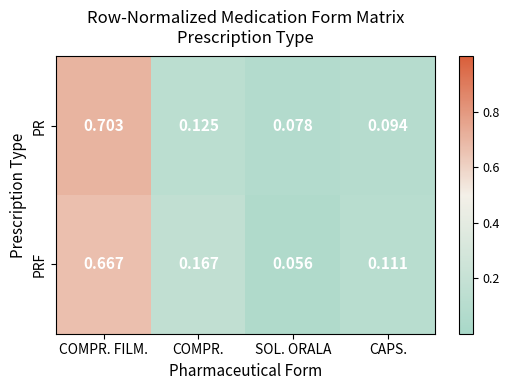

Which label corresponds to the smallest value in the chart?

SOL. ORALA